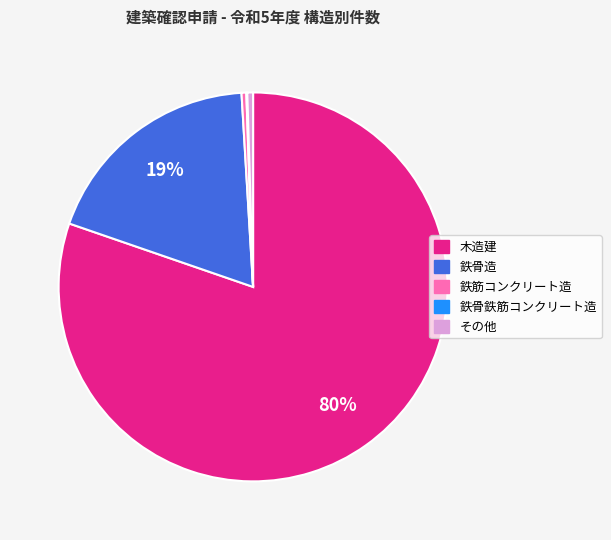

What is the largest slice in the pie chart?

木造建